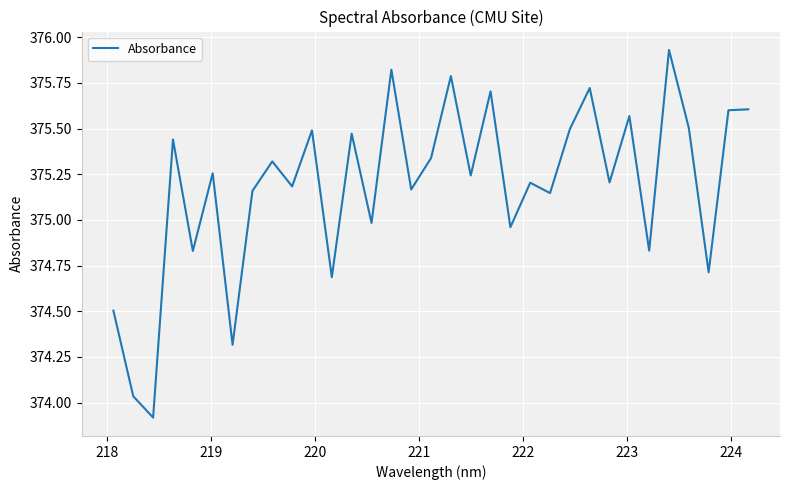

What is the smallest value displayed?

373.9